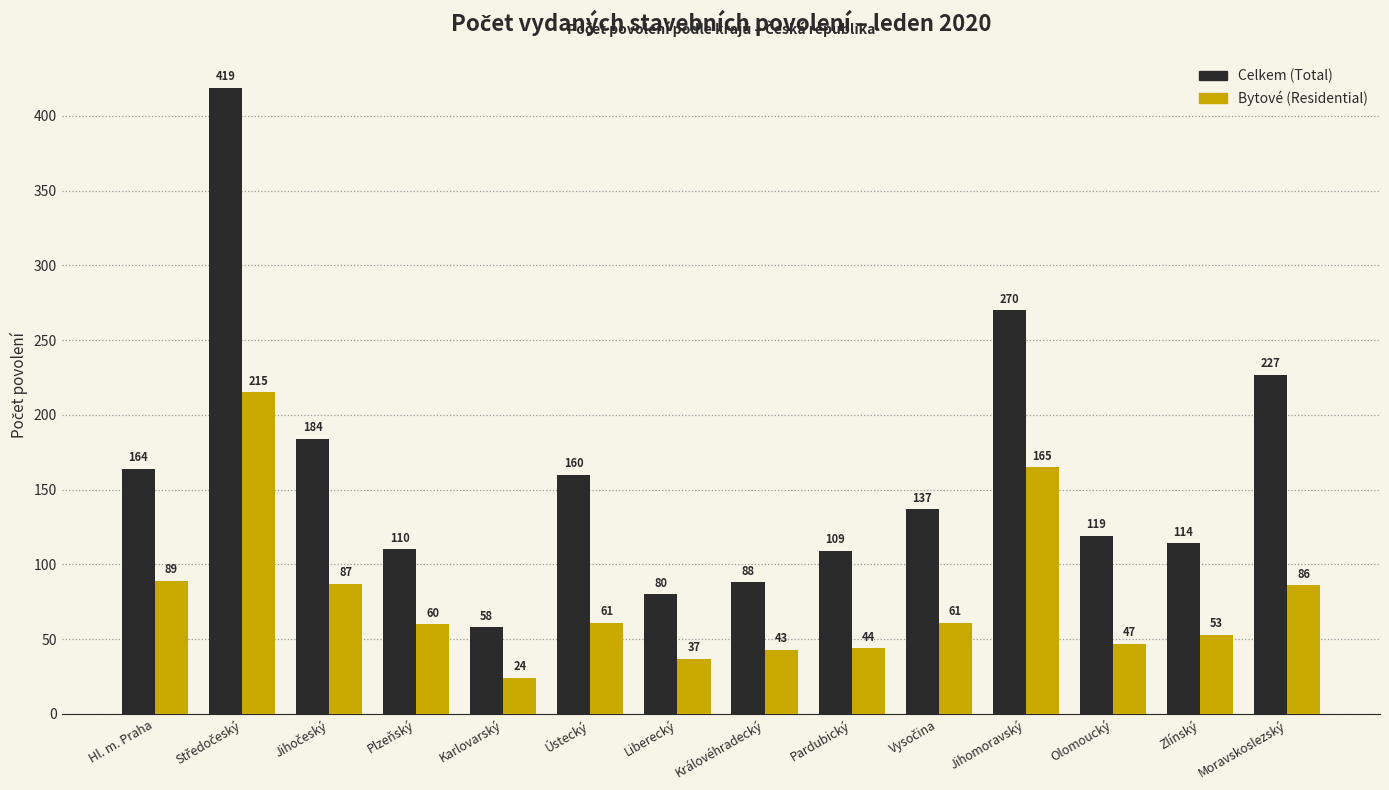

List the series in order of their overall mean, lowest first.

Bytové (Residential), Celkem (Total)